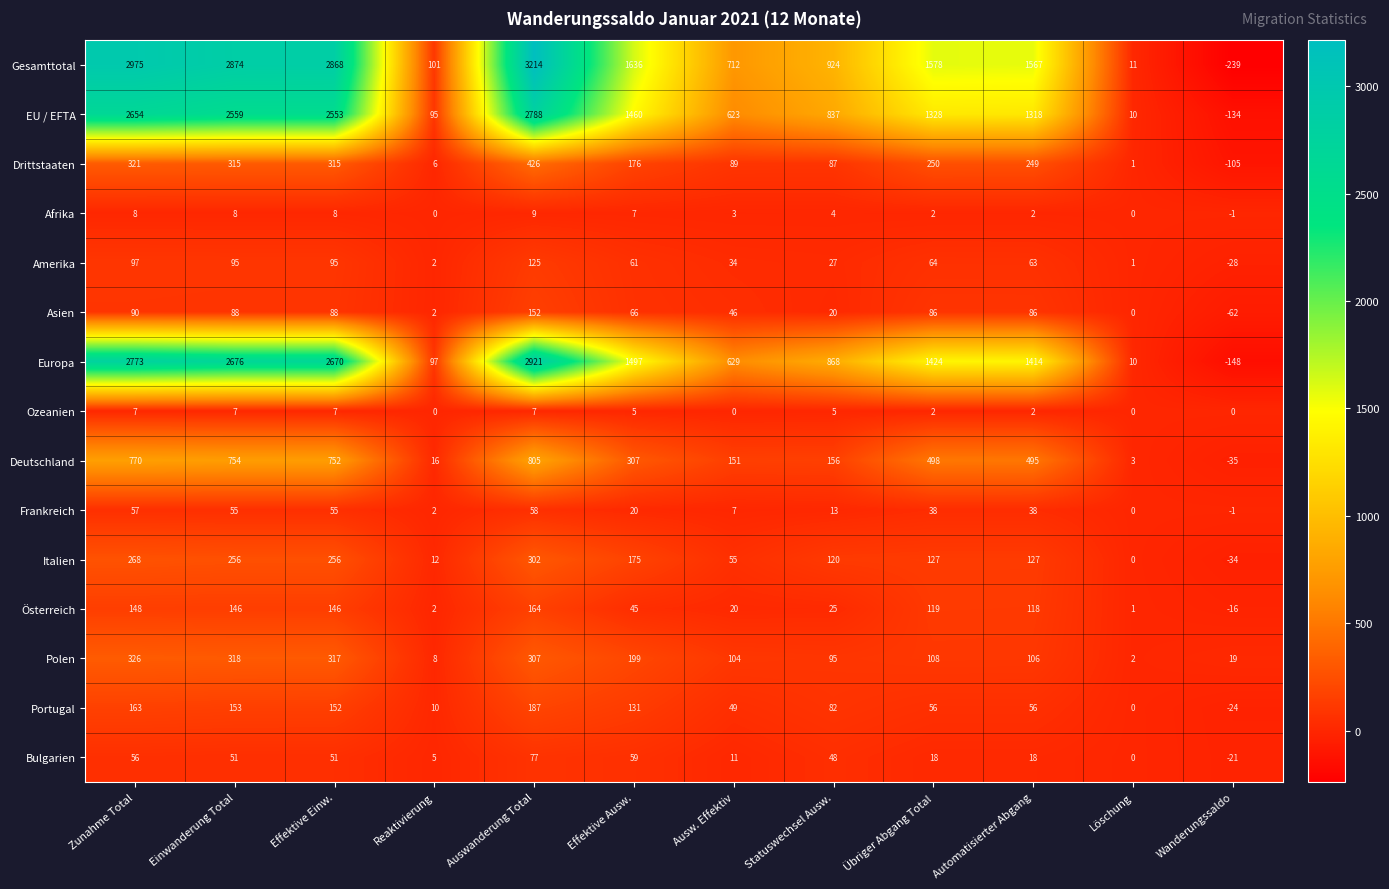

How many distinct data groups are displayed?

15